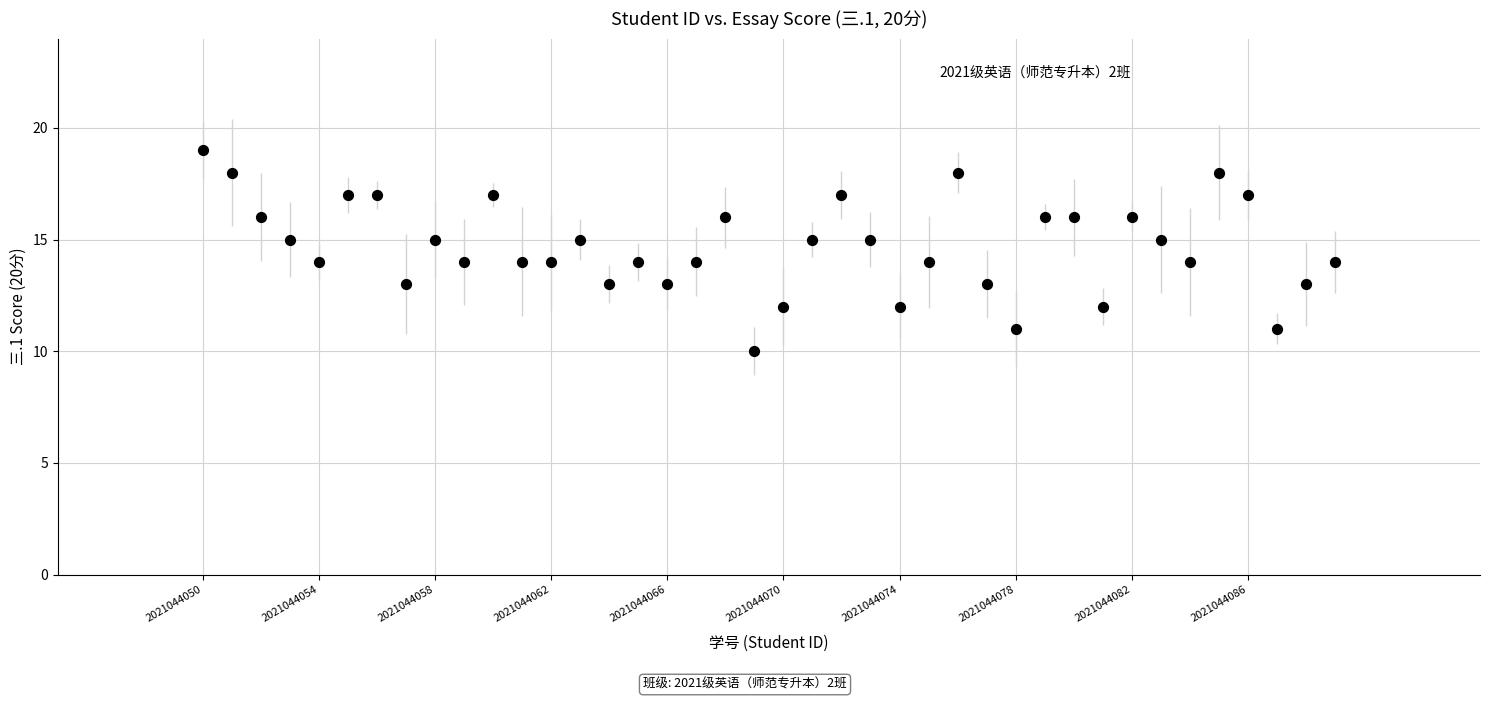

What is the range of X values (max minus min)?

39